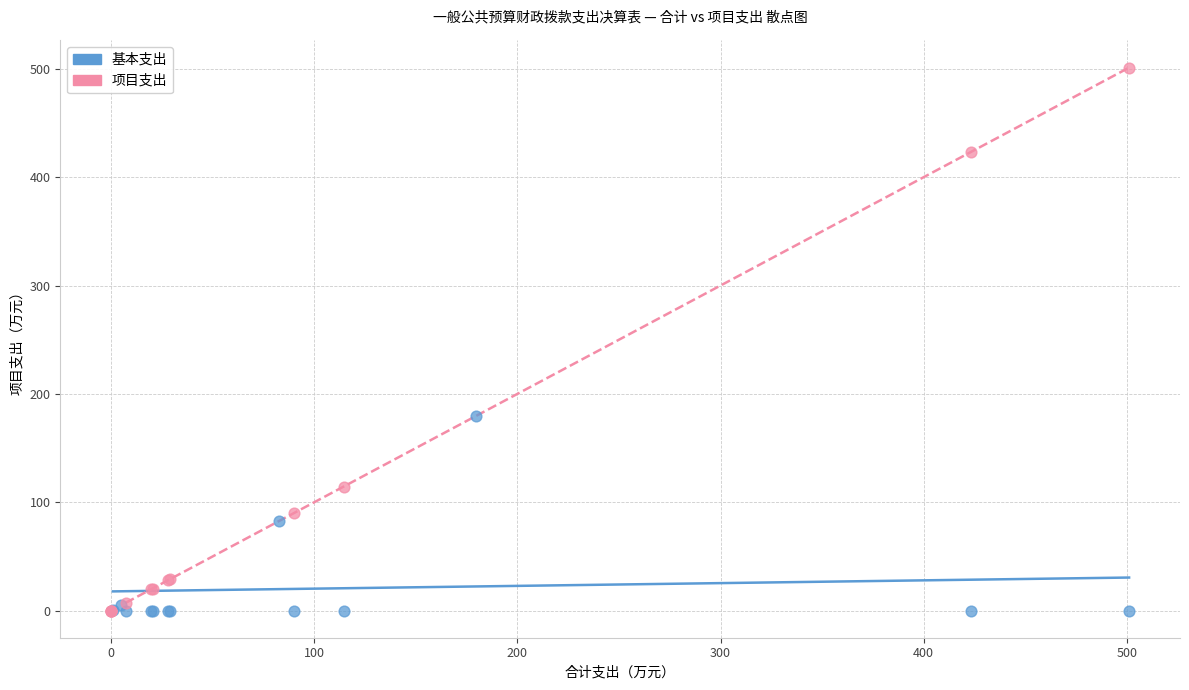

Which series contains the highest Y value?

项目支出